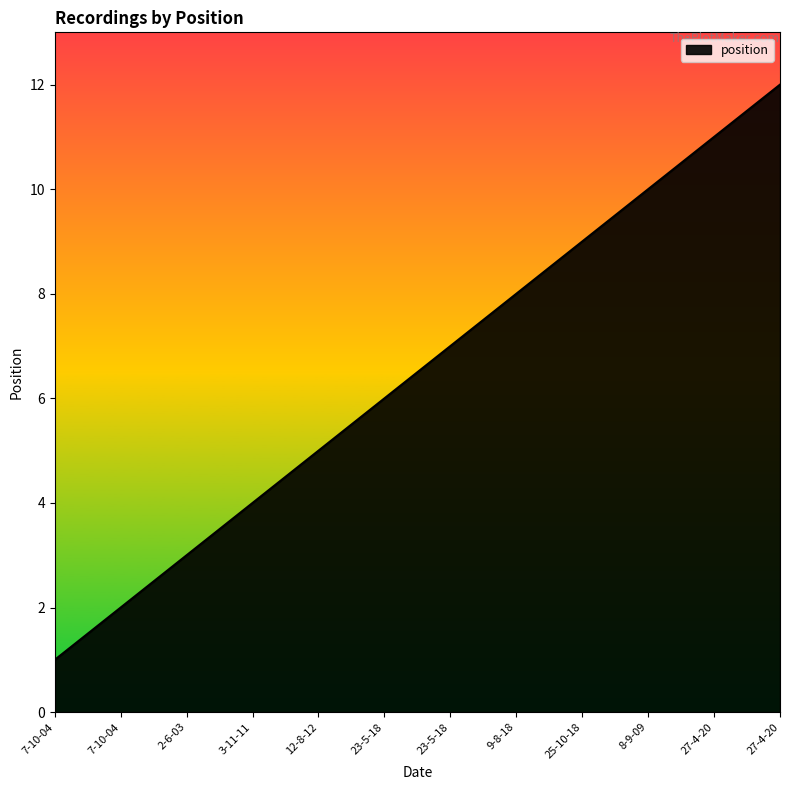

What is the difference between the maximum and second lowest values?

10